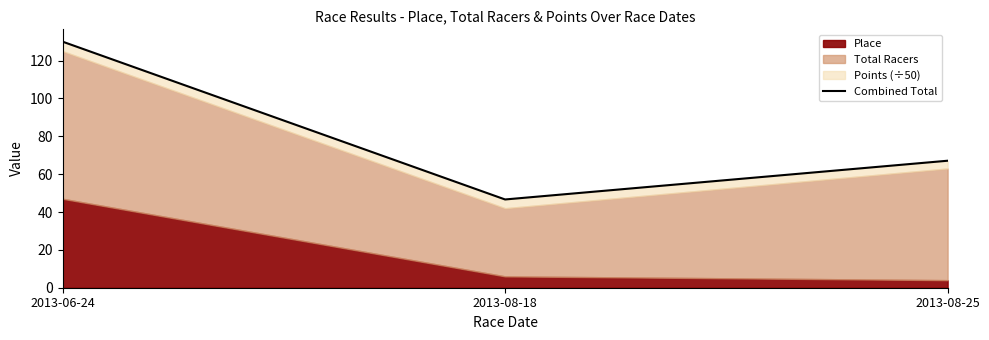

What is the label of the 2nd point from the left?

2013-08-18